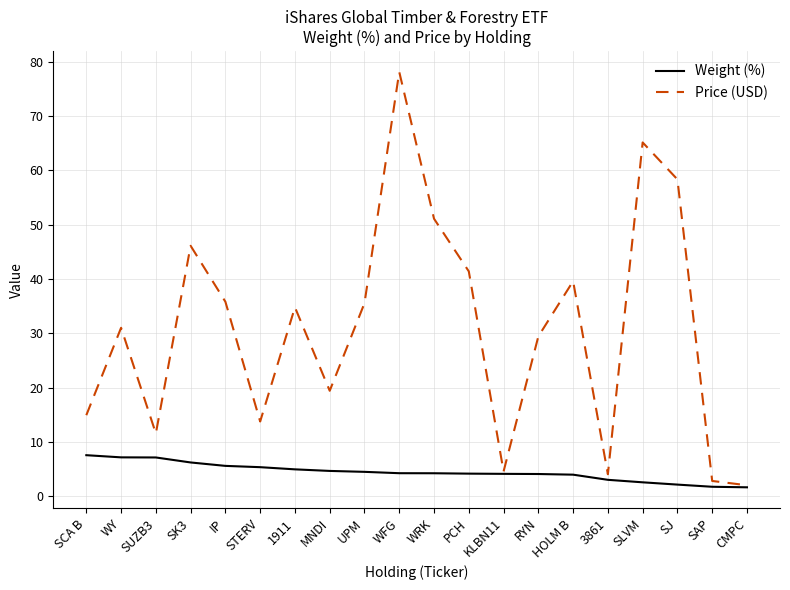

What is the spread (max minus min) of values at 3861?

1.0